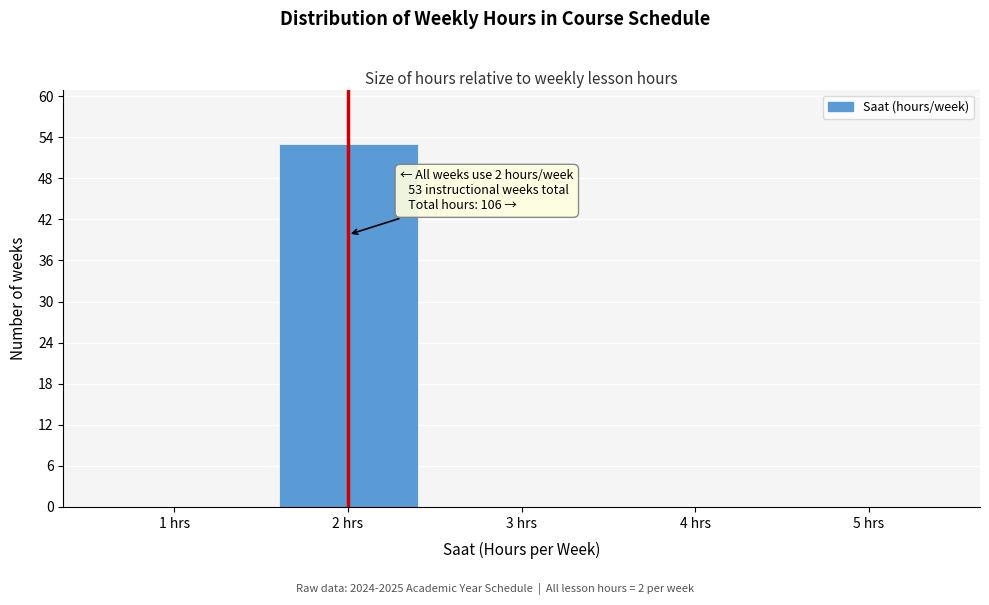

Which range on the x-axis has the tallest bar?

1.5 to 2.5